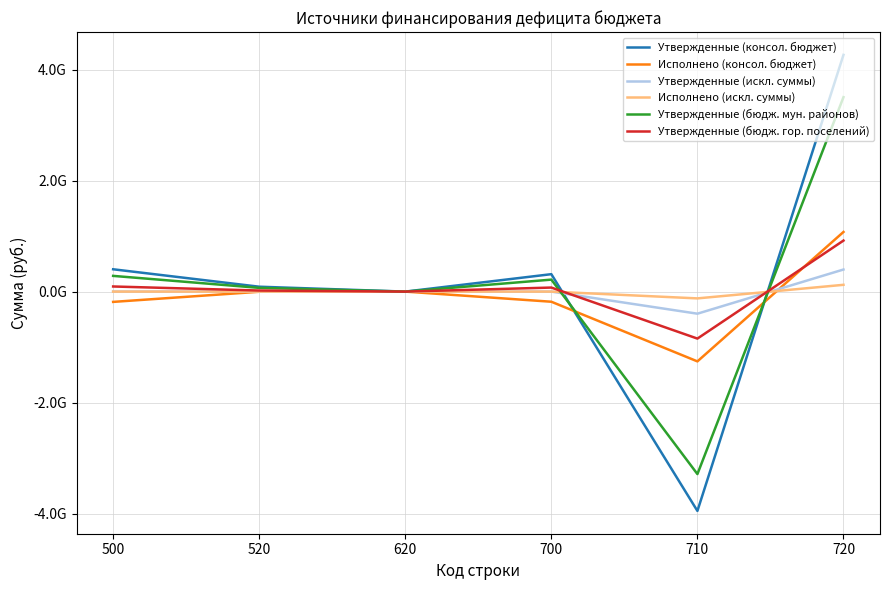

Does the chart have visible grid lines?

Yes